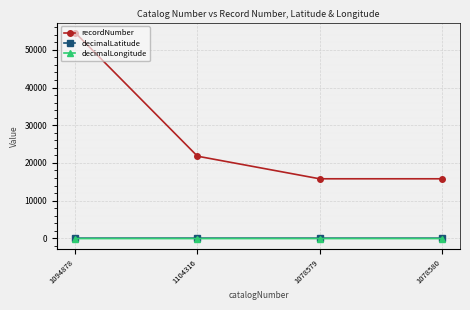

True or false: recordNumber and decimalLongitude intersect in this chart.

False